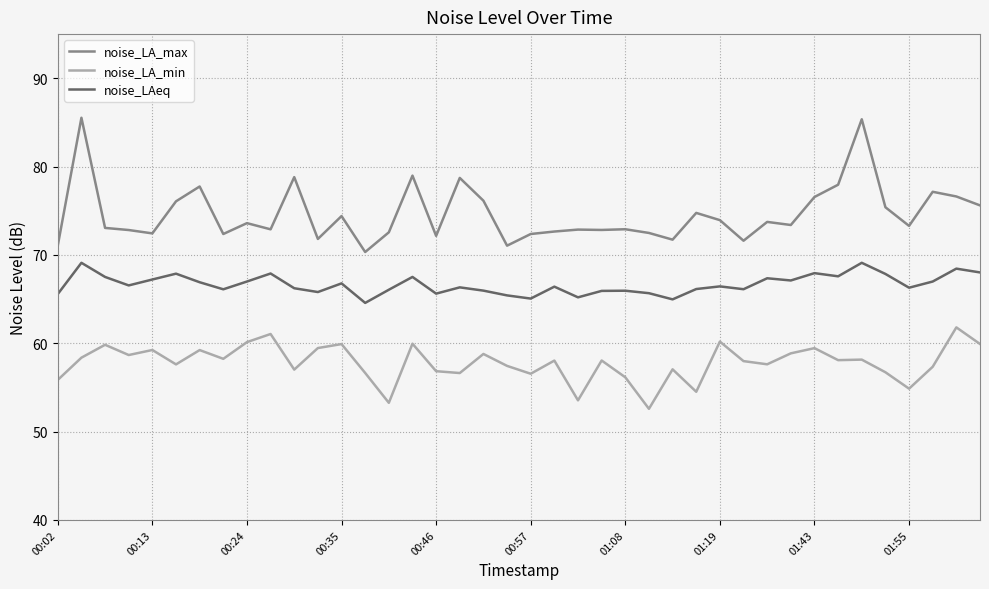

What is the lowest value of the noise_LAeq series?

64.6